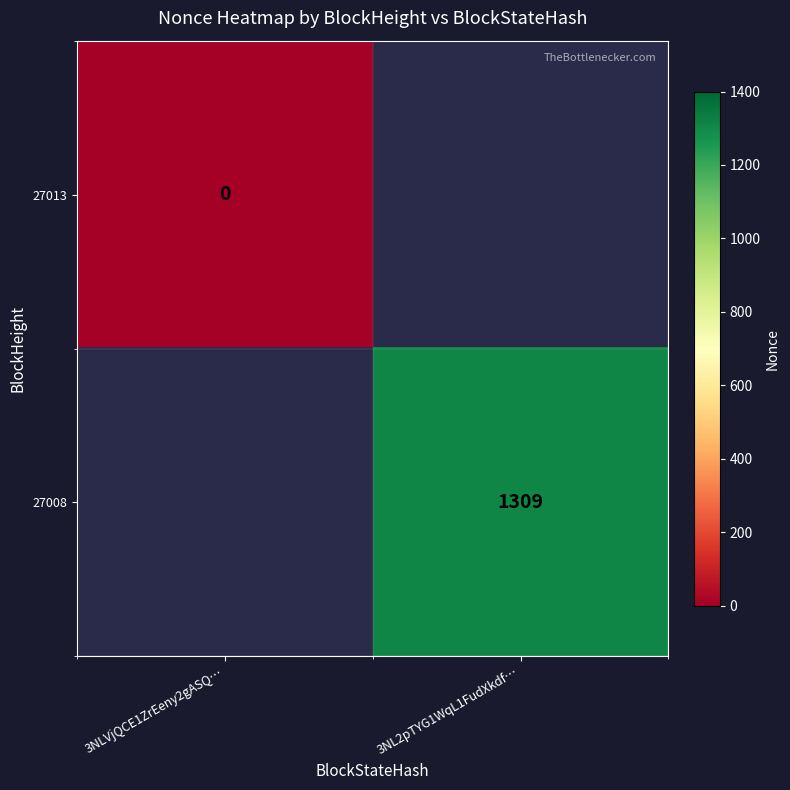

Is it true that 27008 equals 730 at 3NL2pTYG1WqL1FudXkdf…?

False